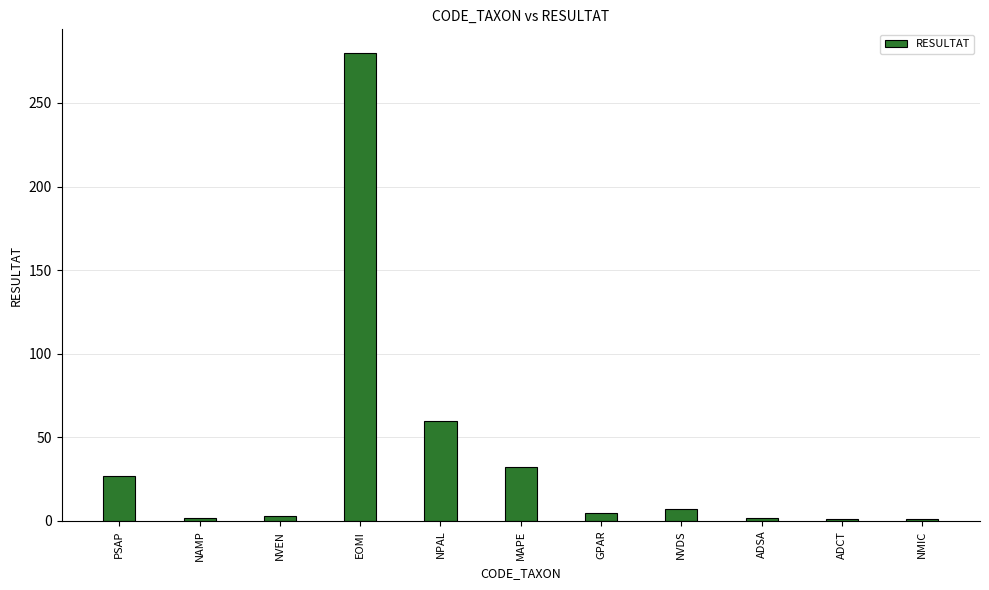

What is the difference between the maximum and minimum values?

279